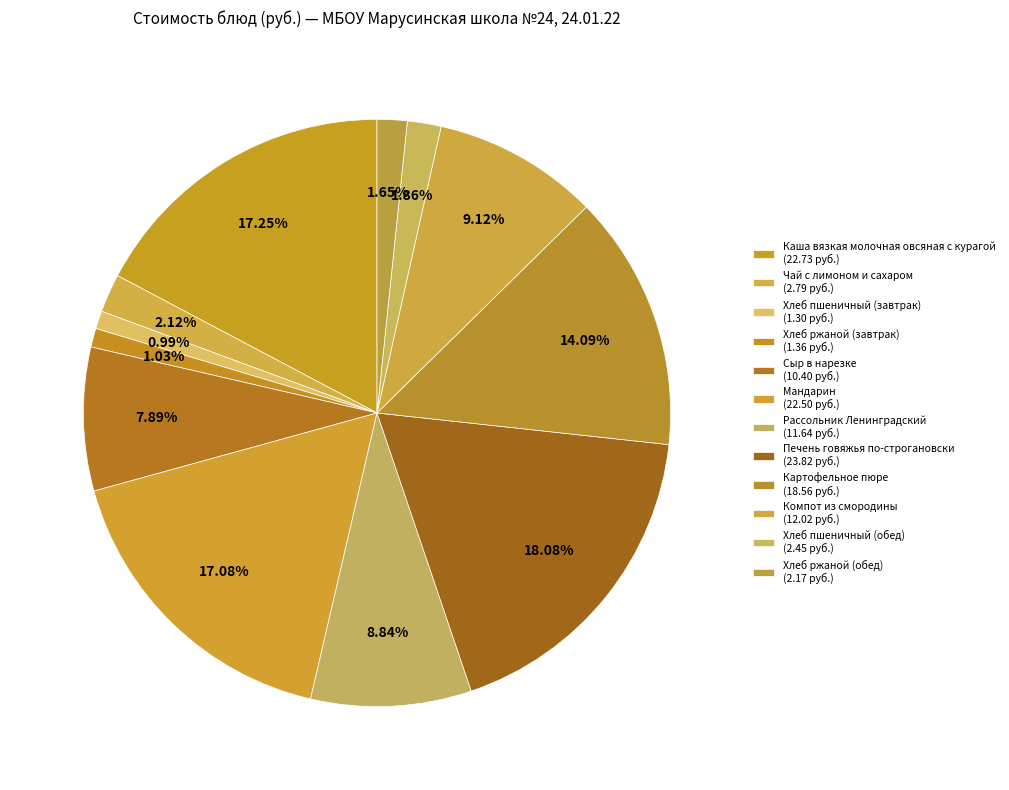

How many slices are in this pie chart?

12